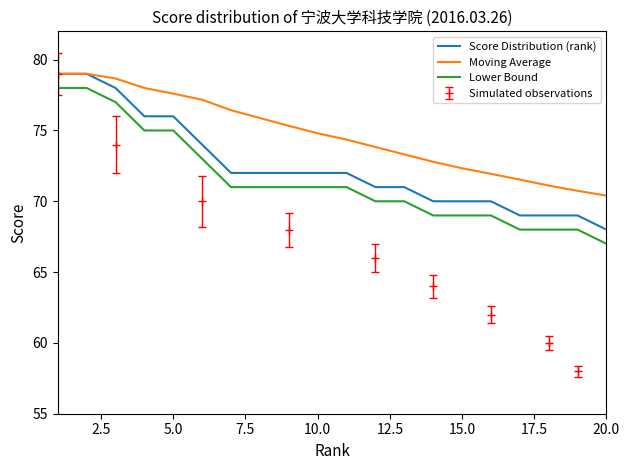

What is the approximate value of Lower Bound at 5.0?

75.0